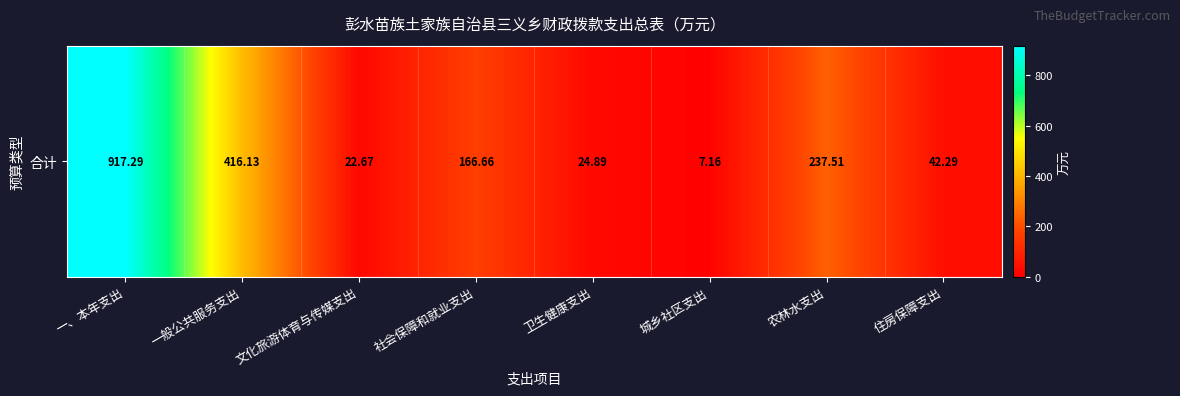

Which has a higher value, 一、本年支出 or 卫生健康支出?

一、本年支出